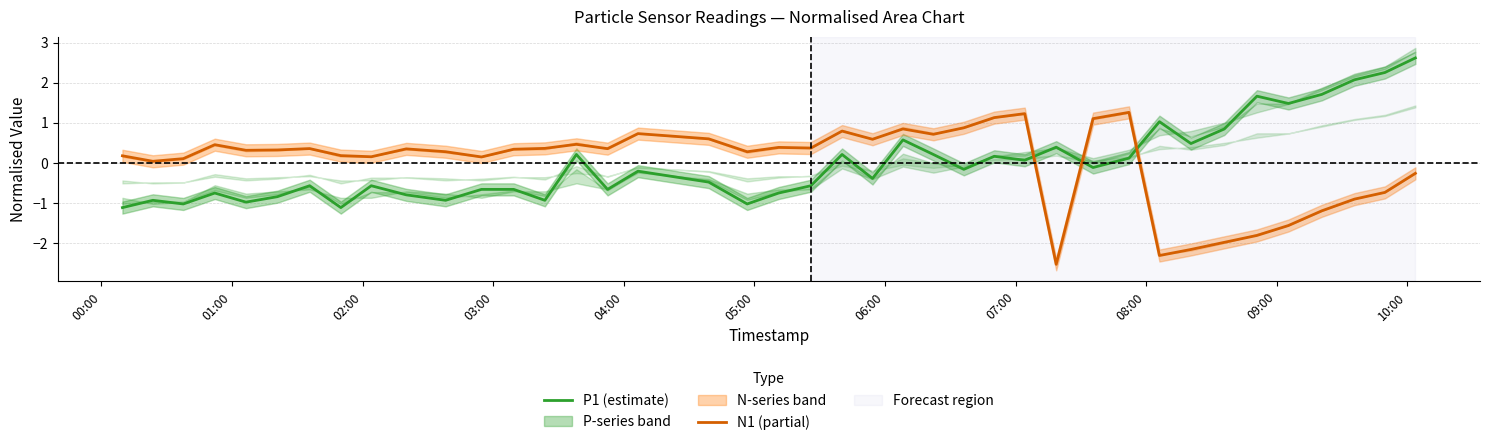

What is the difference between the second highest and minimum values in the N1 (partial) series?

3.8